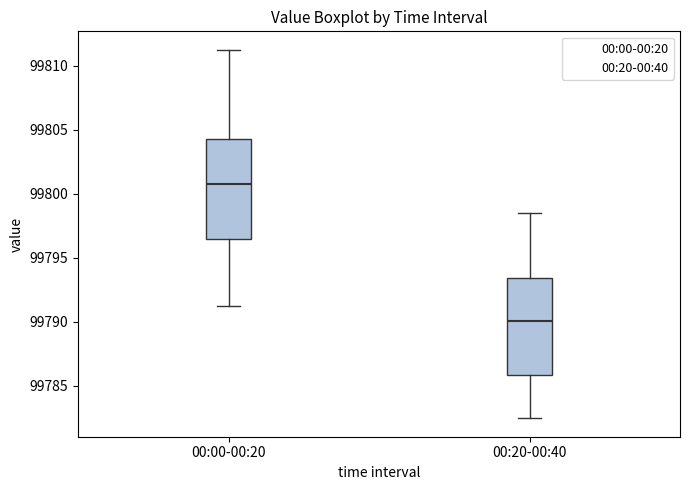

Reading left to right, transcribe this box plot: for each box, give where its median line is, the range the box spans, and where its two whiskers end, as read against the y-axis. The values are not printed on the chart, so give them approximately, as read against the axis.

00:00-00:20: median 99800.5, box 99796.5 to 99804.5, whiskers 99791.0 to 99811.0
00:20-00:40: median 99790.0, box 99786.0 to 99793.5, whiskers 99782.5 to 99798.5